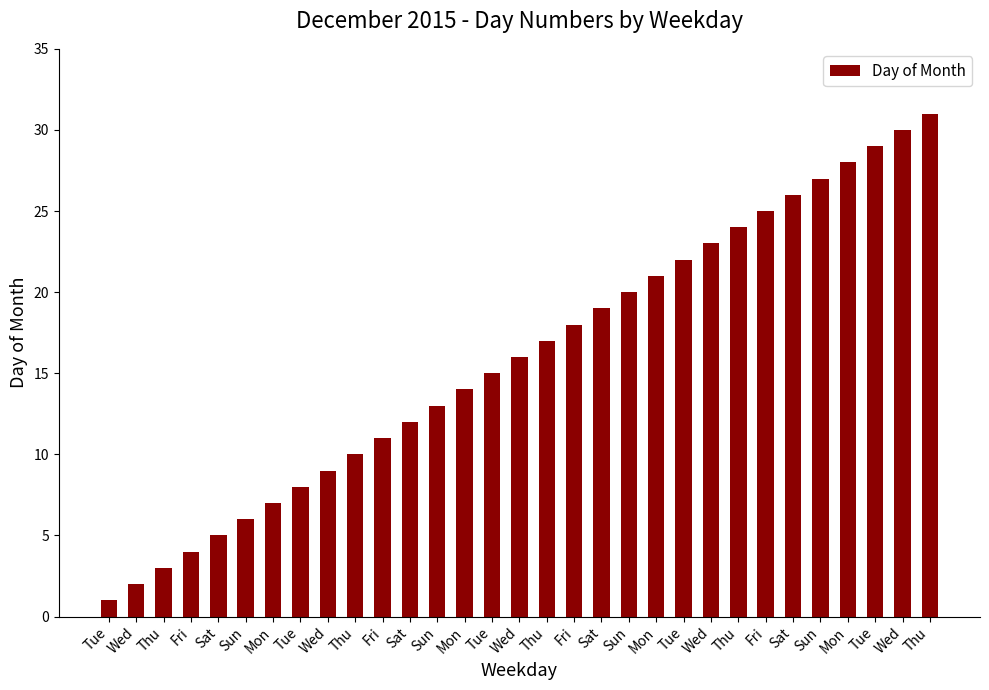

What is the difference between the maximum and minimum values?

30